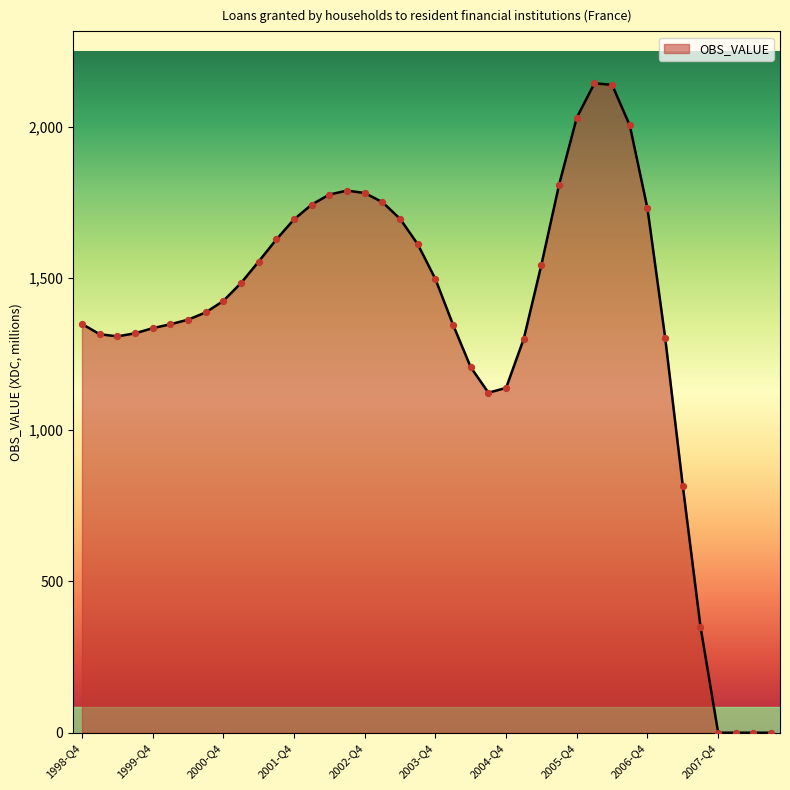

What is the maximum value shown in the chart?

2143